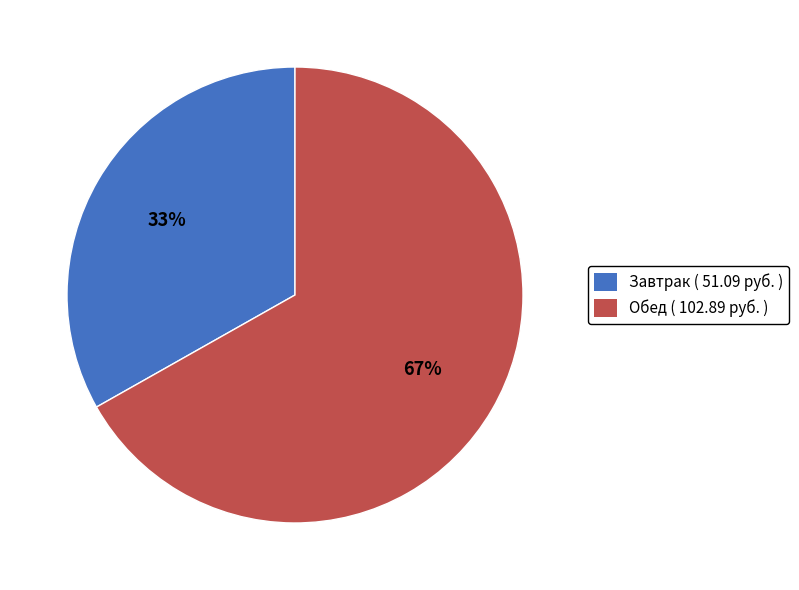

To the nearest percent, what is the average slice percentage?

50%